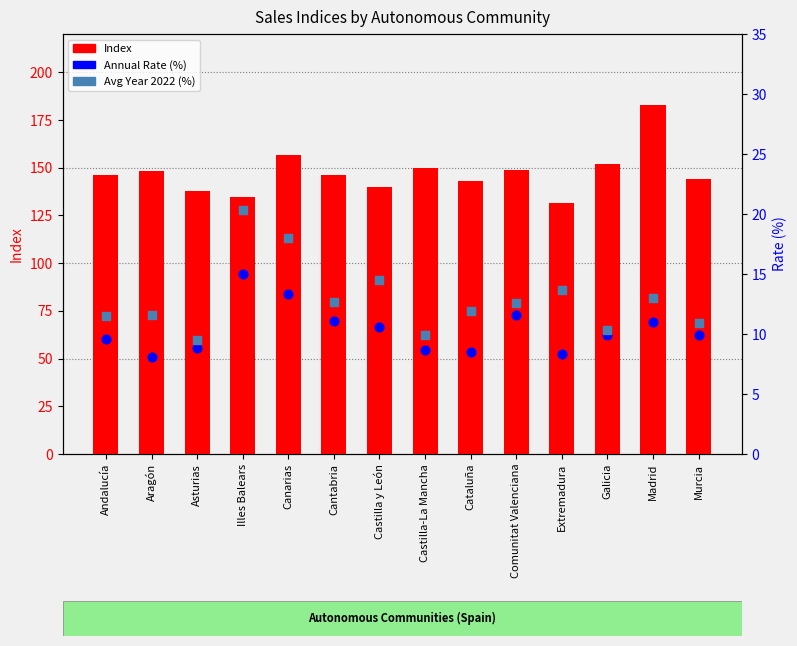

At how many categories does at least one series exceed 79?

14